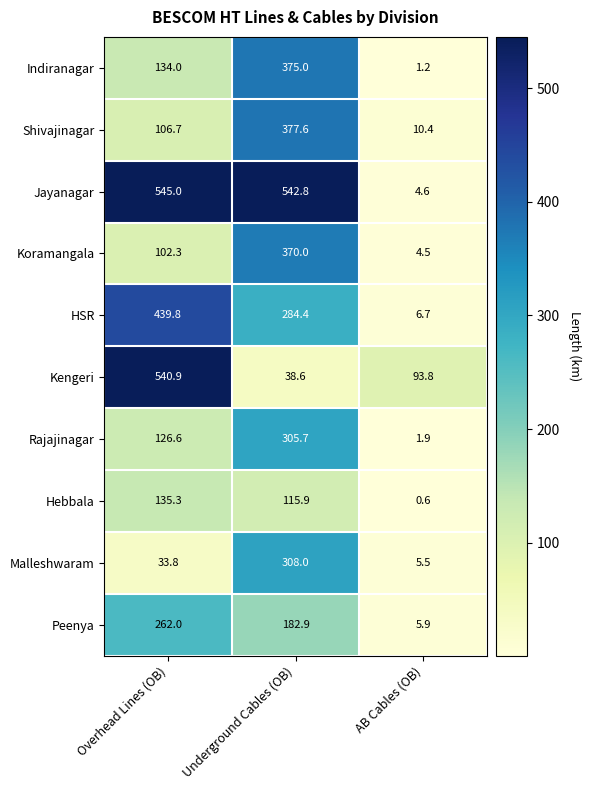

What is the sum of the Indiranagar values at AB Cables (OB) and Overhead Lines (OB)?

135.2